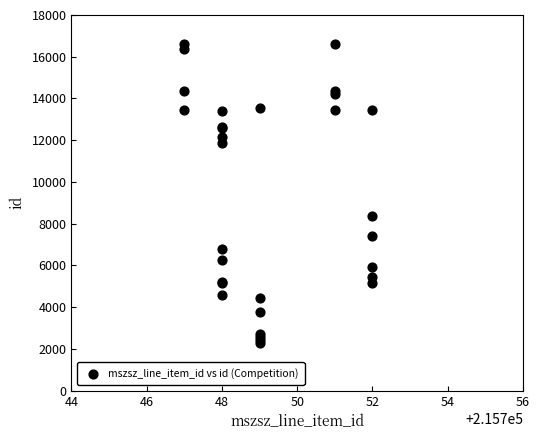

What Y value in the scatter plot is closest to 9450?

8359